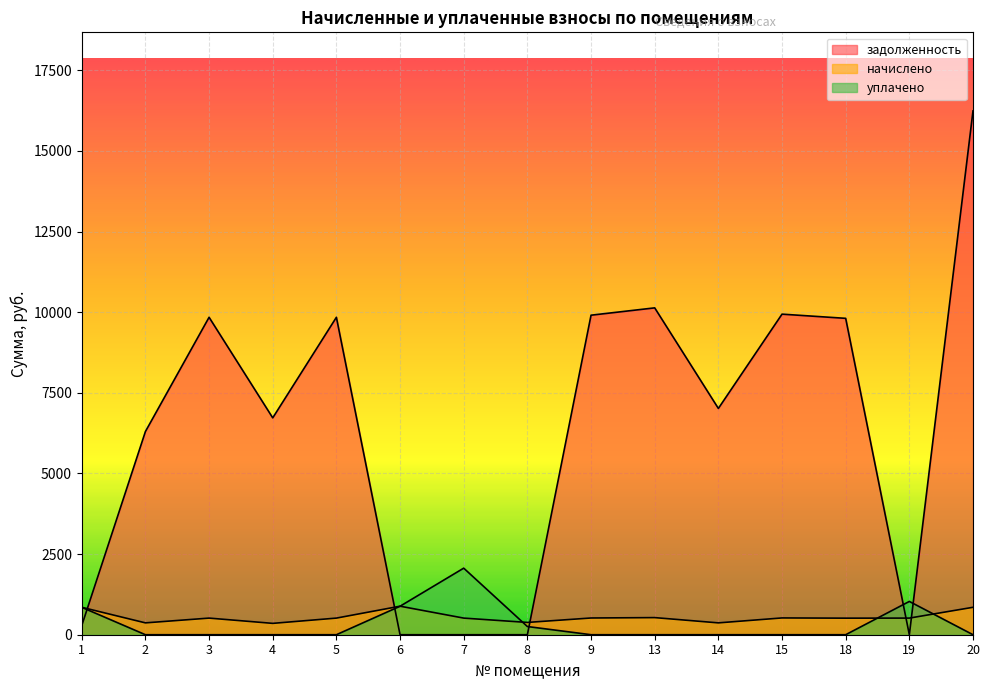

The начислено series shows 107.3 at 5. True or false?

False